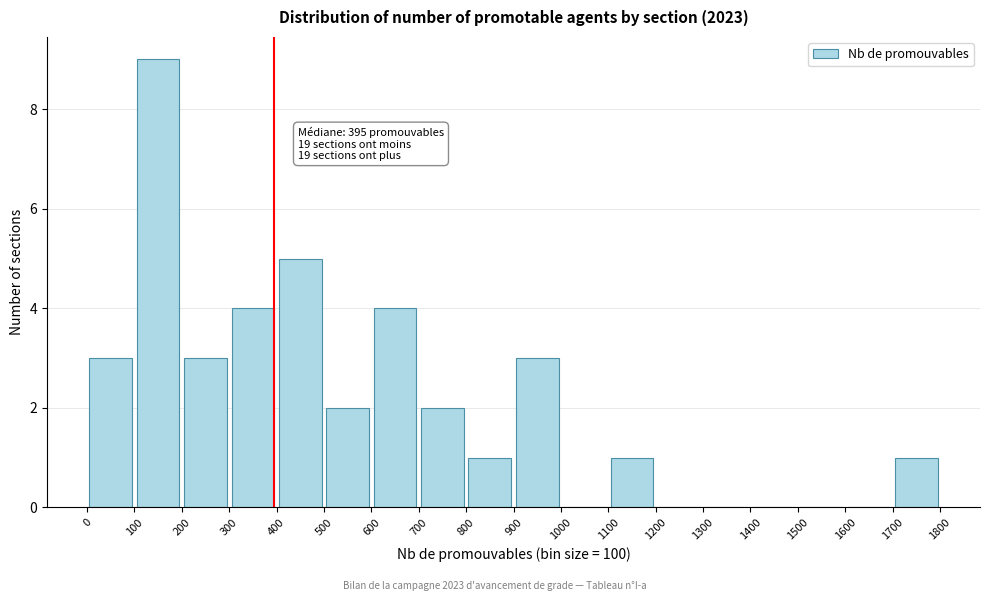

Which range on the x-axis has the tallest bar?

100 to 200